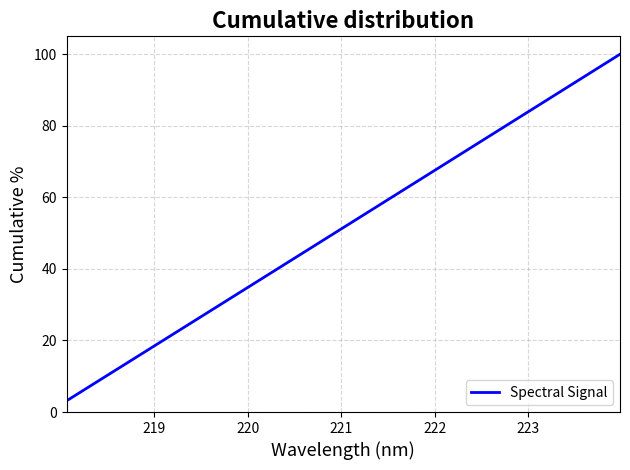

What is the difference between the maximum and minimum values?

96.9